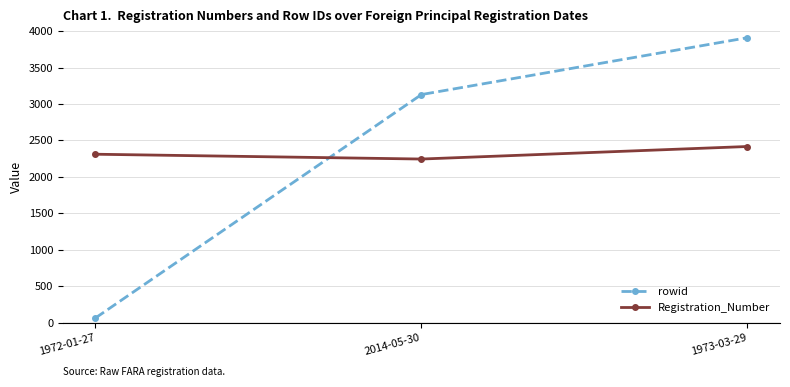

Which series has the largest total across all categories?

rowid